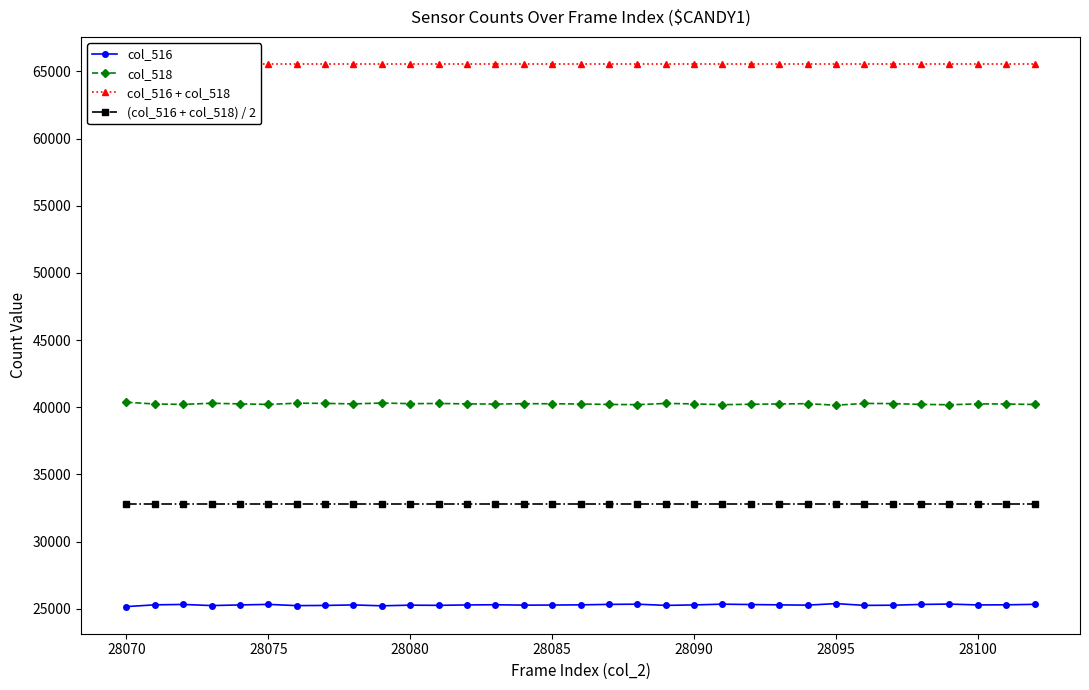

What is the value of the col_516 point at the 30th from the left?

25349.0